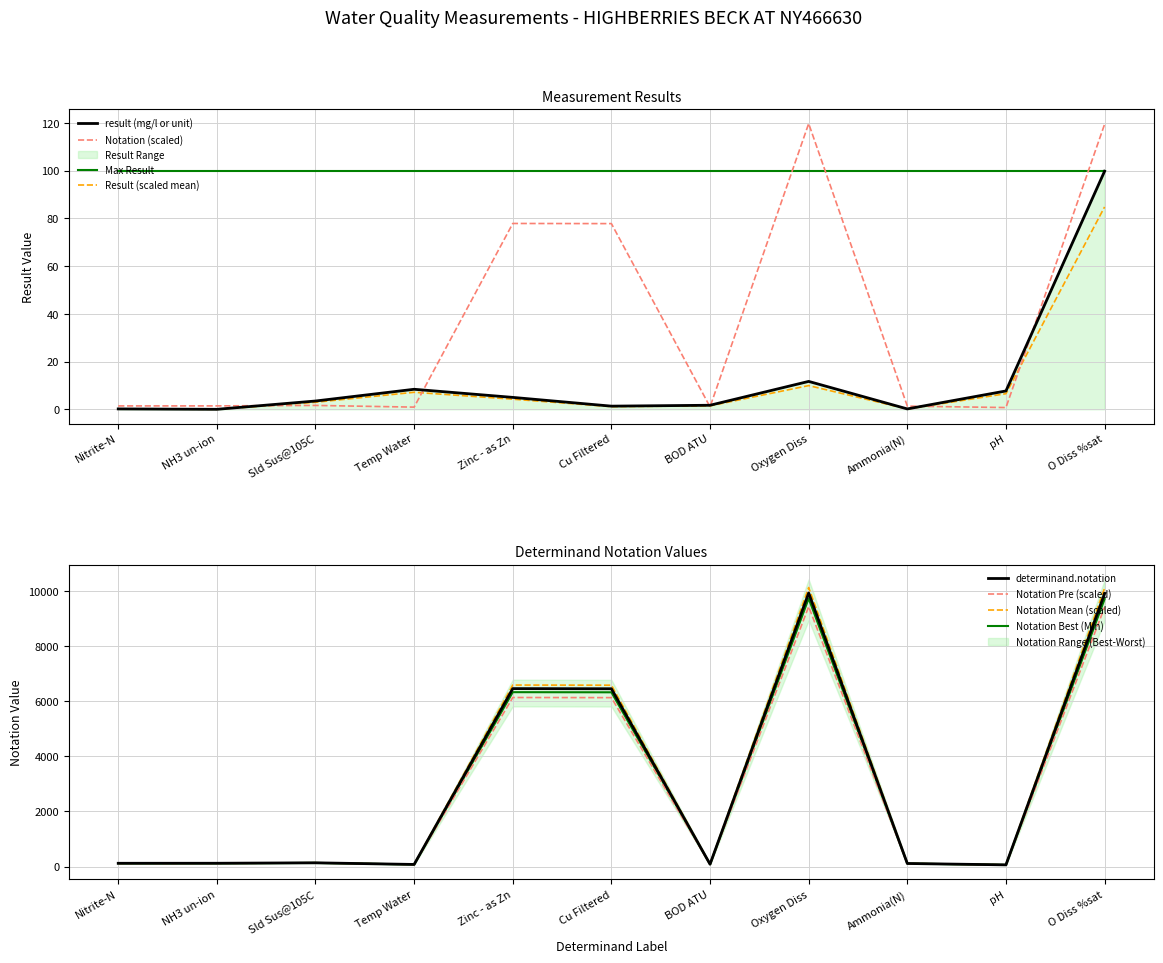

What position from the right is Nitrite-N?

11